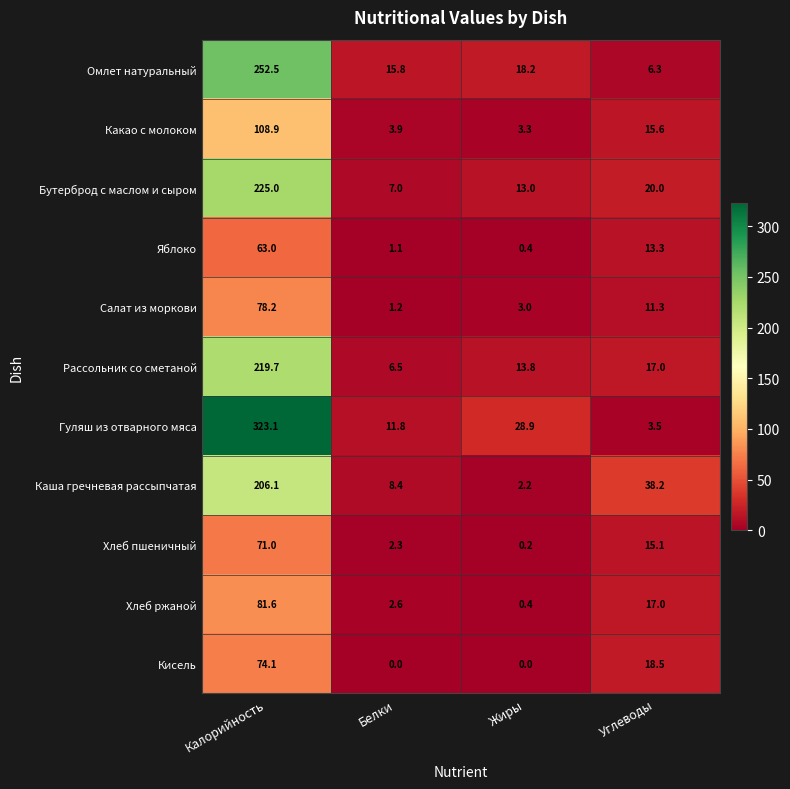

Count the number of data series in this chart.

11